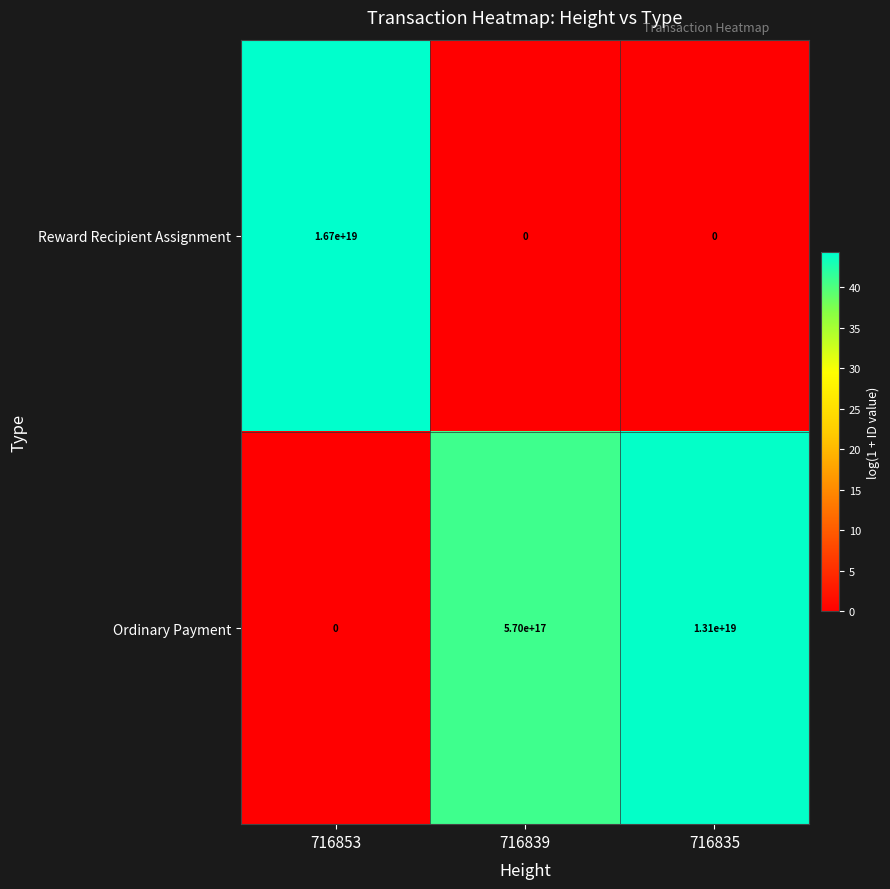

At 716853, list the series in order from smallest to largest.

Ordinary Payment, Reward Recipient Assignment